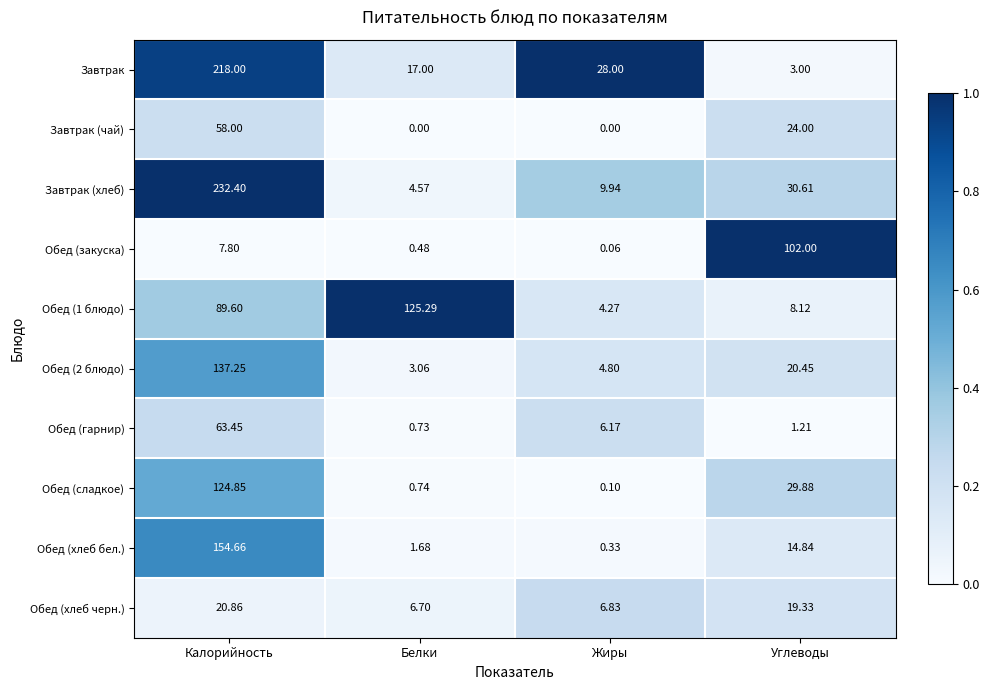

Which series changed the most between Калорийность and Белки?

Завтрак (хлеб)